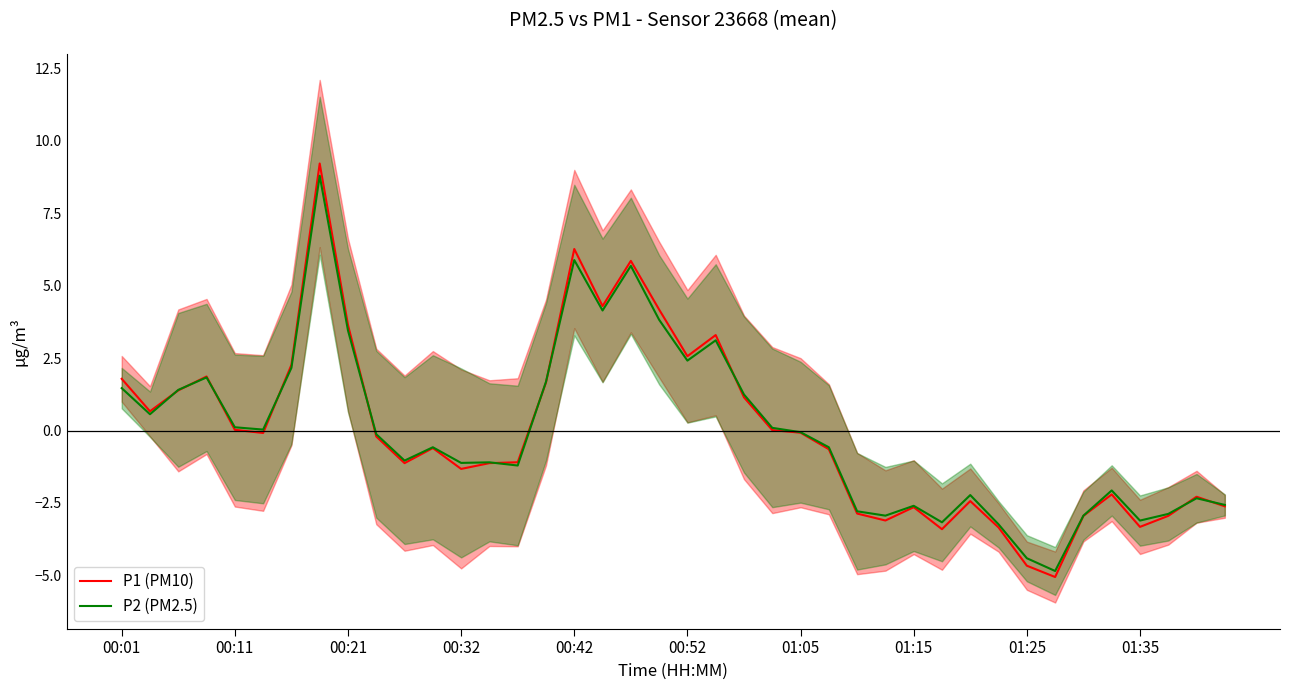

The P2 (PM2.5) series shows 3.5 at 00:21. True or false?

True